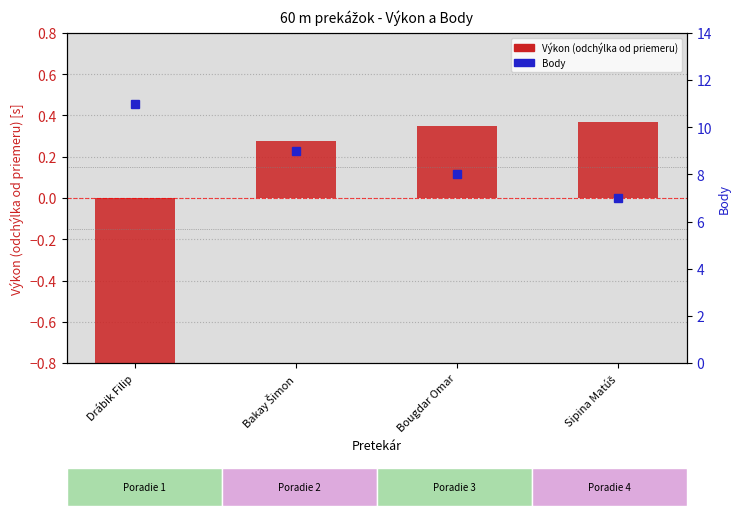

Rank the categories by Výkon (odchýlka od priemeru) value from highest to lowest.

Sipina Matúš, Bougdar Omar, Bakay Šimon, Drábik Filip